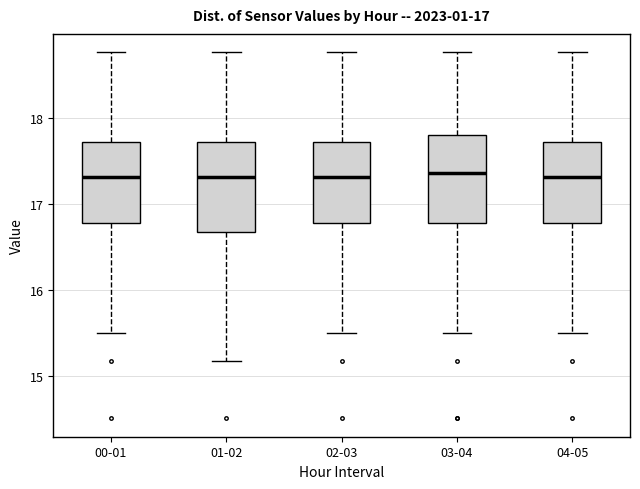

Reading left to right, read every box against the y-axis: the position of its median line, the range the box covers, and the ends of its whiskers. The values are not printed on the chart, so give them approximately, as read against the axis.

00-01: median 17.3, box 16.8 to 17.7, whiskers 15.5 to 18.8
01-02: median 17.3, box 16.7 to 17.7, whiskers 15.2 to 18.8
02-03: median 17.3, box 16.8 to 17.7, whiskers 15.5 to 18.8
03-04: median 17.4, box 16.8 to 17.8, whiskers 15.5 to 18.8
04-05: median 17.3, box 16.8 to 17.7, whiskers 15.5 to 18.8